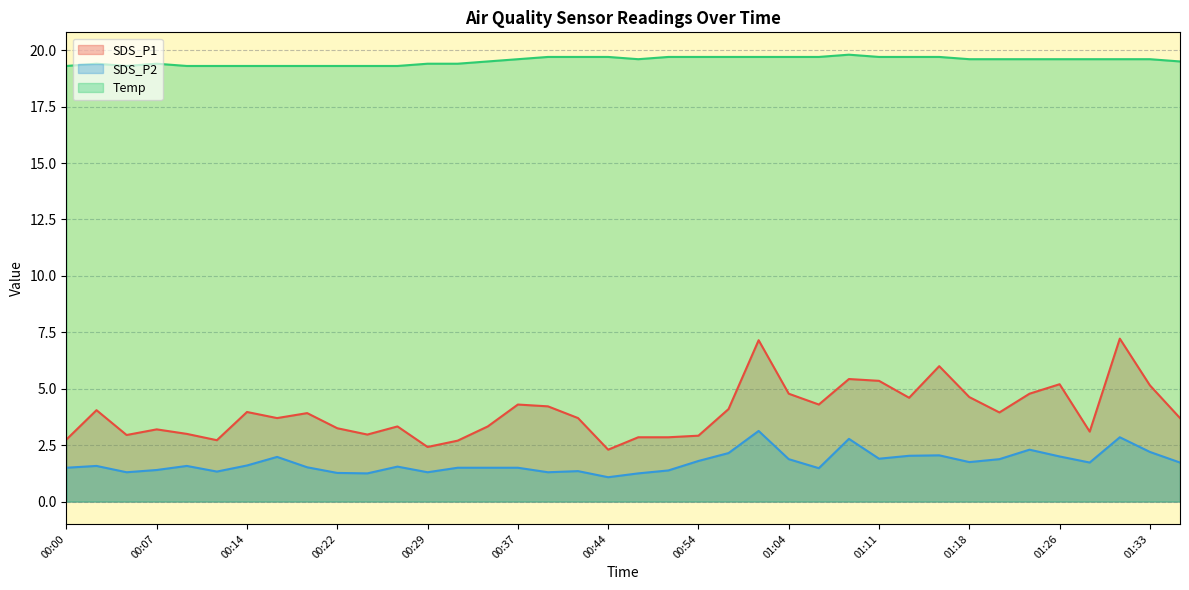

Which category has the highest value in the SDS_P2 series?

01:01